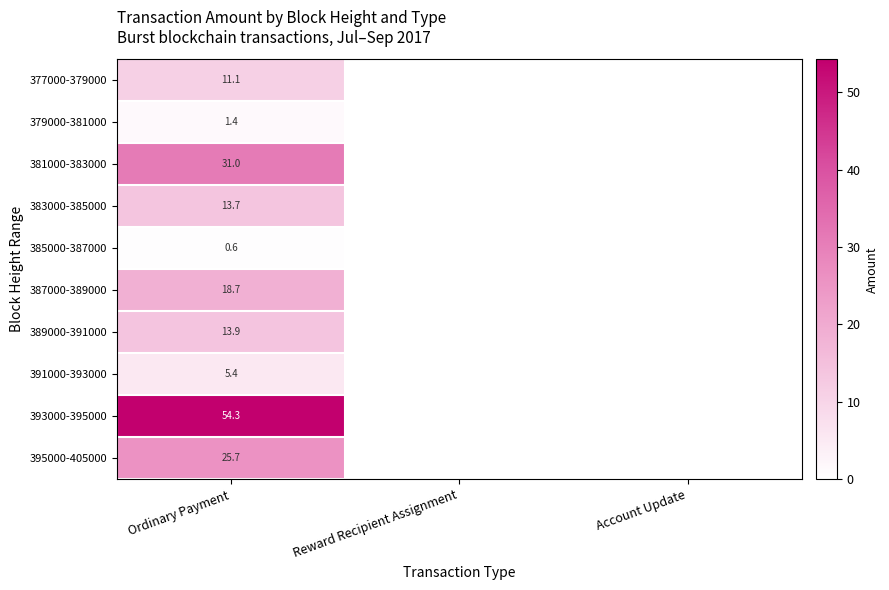

What is the total value across all series at Ordinary Payment?

175.8